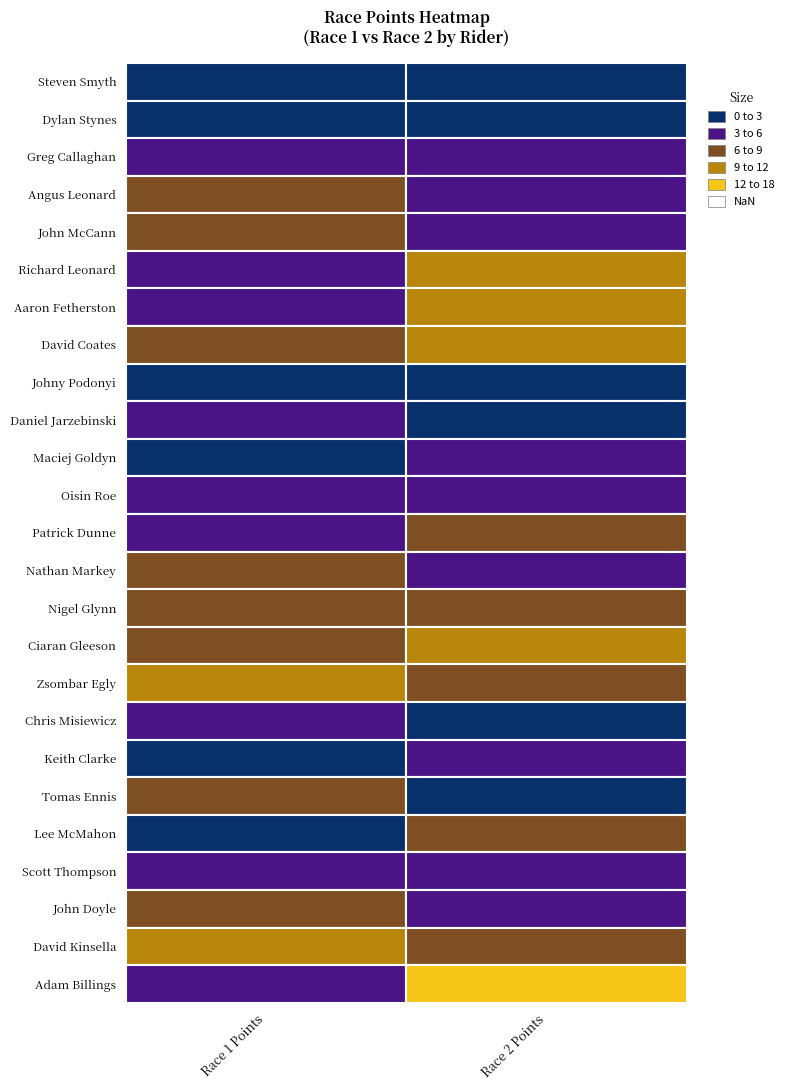

What is the greatest value displayed?

17